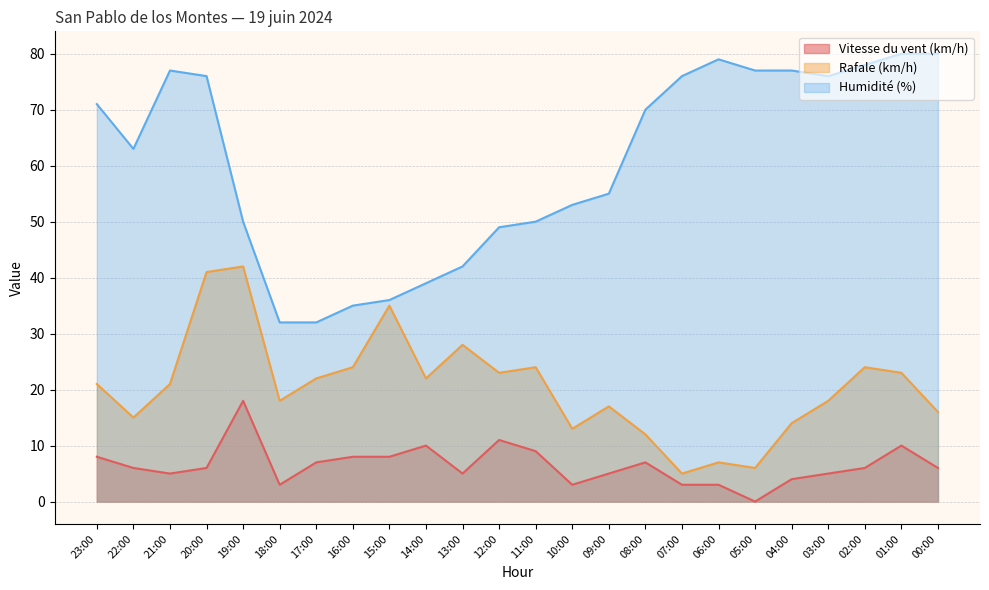

Reading right to left, what are all the values shown in this chart?

Vitesse du vent (km/h): 6	10	6	5	4	0	3	3	7	5	3	9	11	5	10	8	8	7	3	18	6	5	6	8
Rafale (km/h): 16	23	24	18	14	6	7	5	12	17	13	24	23	28	22	35	24	22	18	42	41	21	15	21
Humidité (%): 80	80	78	76	77	77	79	76	70	55	53	50	49	42	39	36	35	32	32	50	76	77	63	71